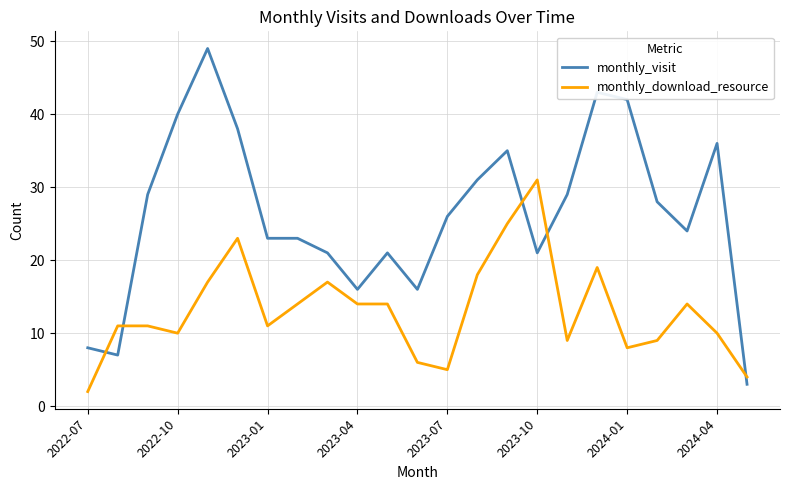

Which series has the largest range (max minus min)?

monthly_visit